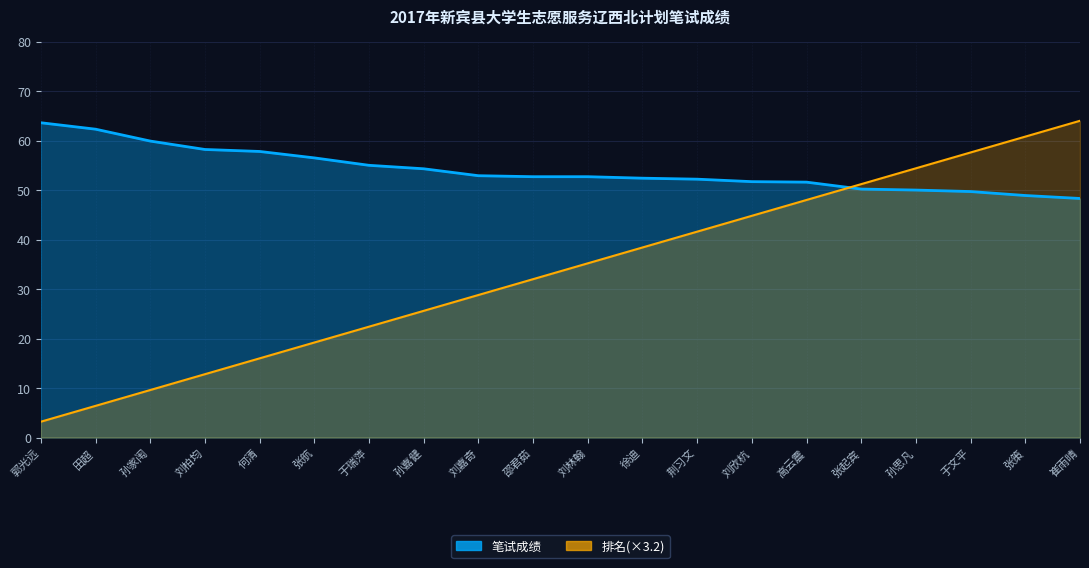

Rank the categories by 笔试成绩 value from highest to lowest.

郭光远, 田超, 孙家闱, 刘柏均, 何清, 张航, 于瑞萍, 孙嘉健, 刘嘉奇, 邵君茹, 刘林翰, 徐迪, 荆习文, 刘欣杭, 高云震, 张起宾, 孙思凡, 于文平, 张策, 崔雨晴